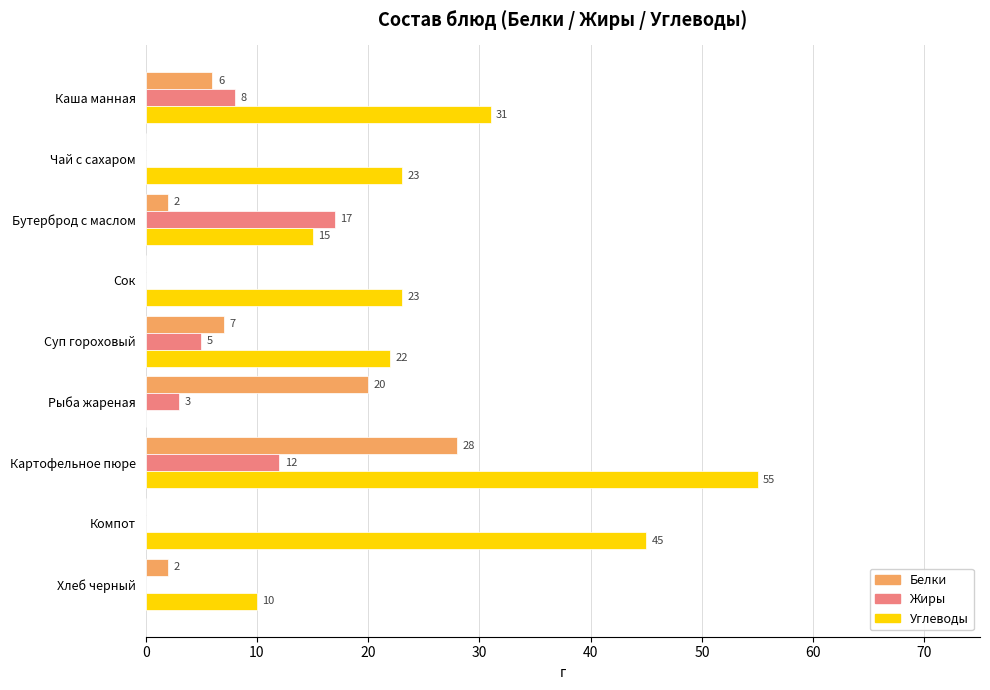

What is the sum of all Жиры values?

45